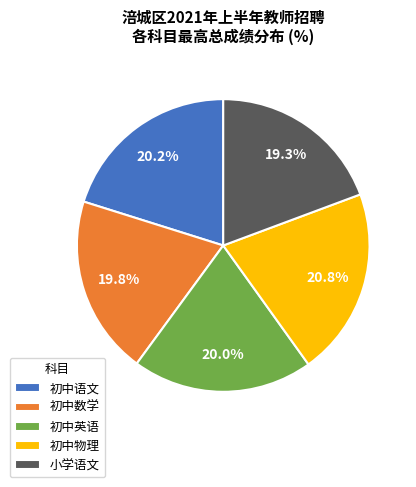

To the nearest percent, what is the combined percentage of 初中物理 and 初中英语?

41%